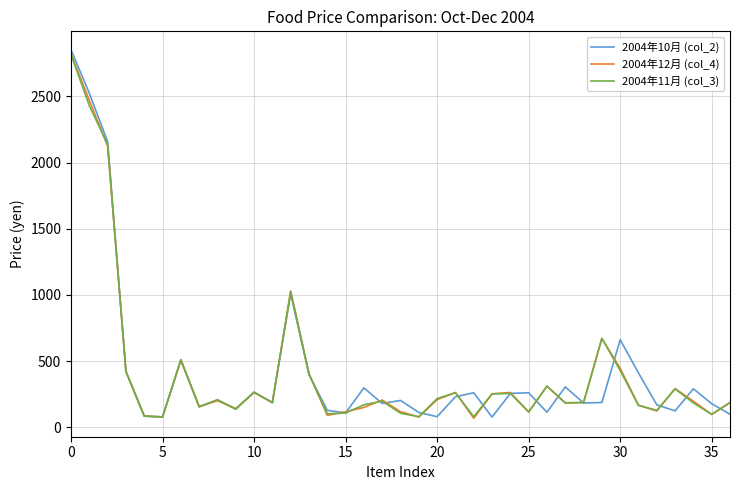

What is the minimum value shown in the chart?

68